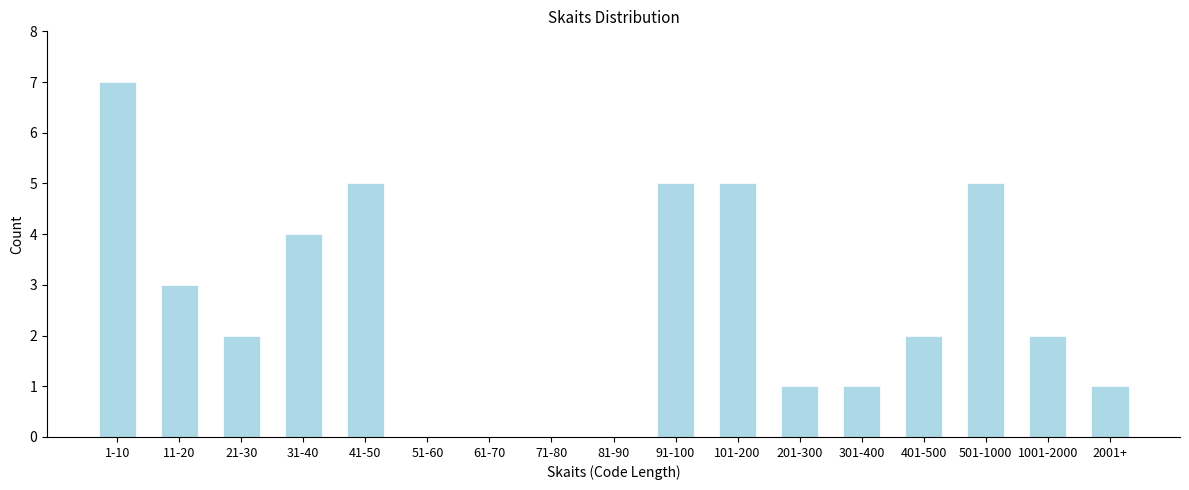

Reading right to left, transcribe all the data shown in this chart.

2001+=1	1001-2000=2	501-1000=5	401-500=2	301-400=1	201-300=1	101-200=5	91-100=5	81-90=0	71-80=0	61-70=0	51-60=0	41-50=5	31-40=4	21-30=2	11-20=3	1-10=7